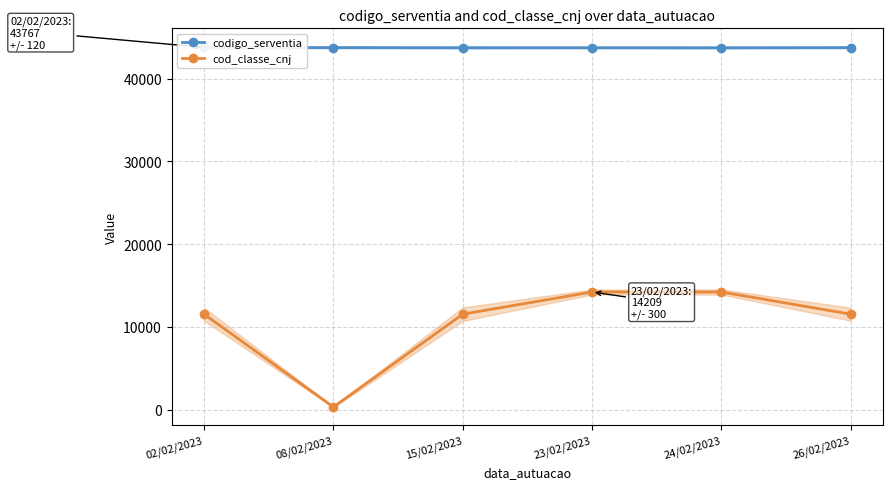

Which label corresponds to the largest value in the chart?

02/02/2023